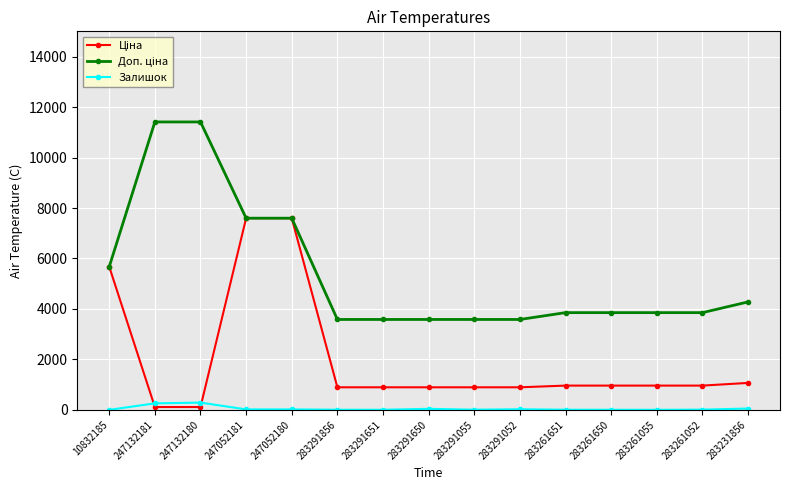

Is it true that Залишок equals 290.0 at 247132180?

True